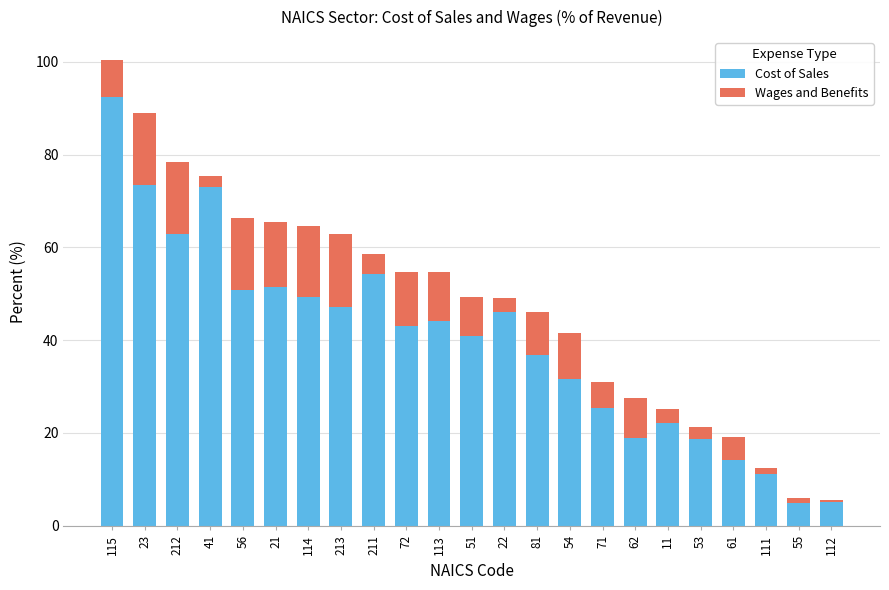

What is the sum of all Cost of Sales values?

917.8